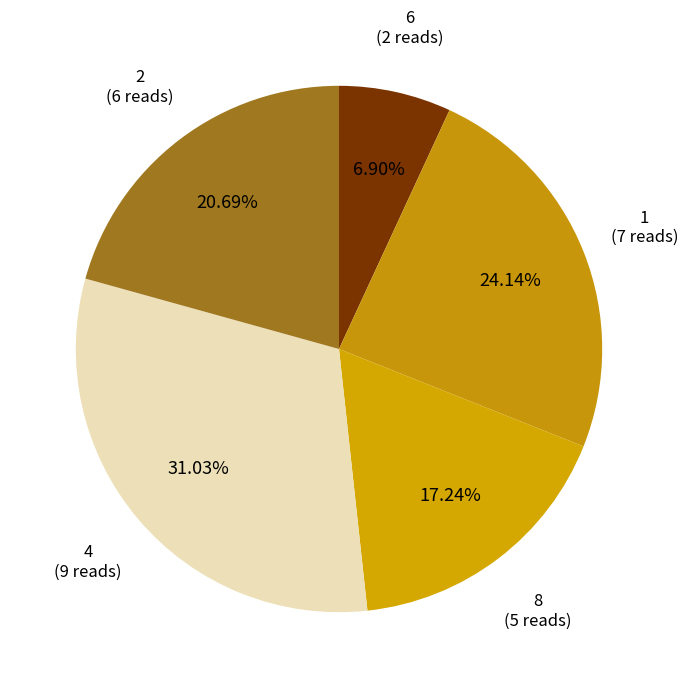

Count the number of slices in the pie.

5